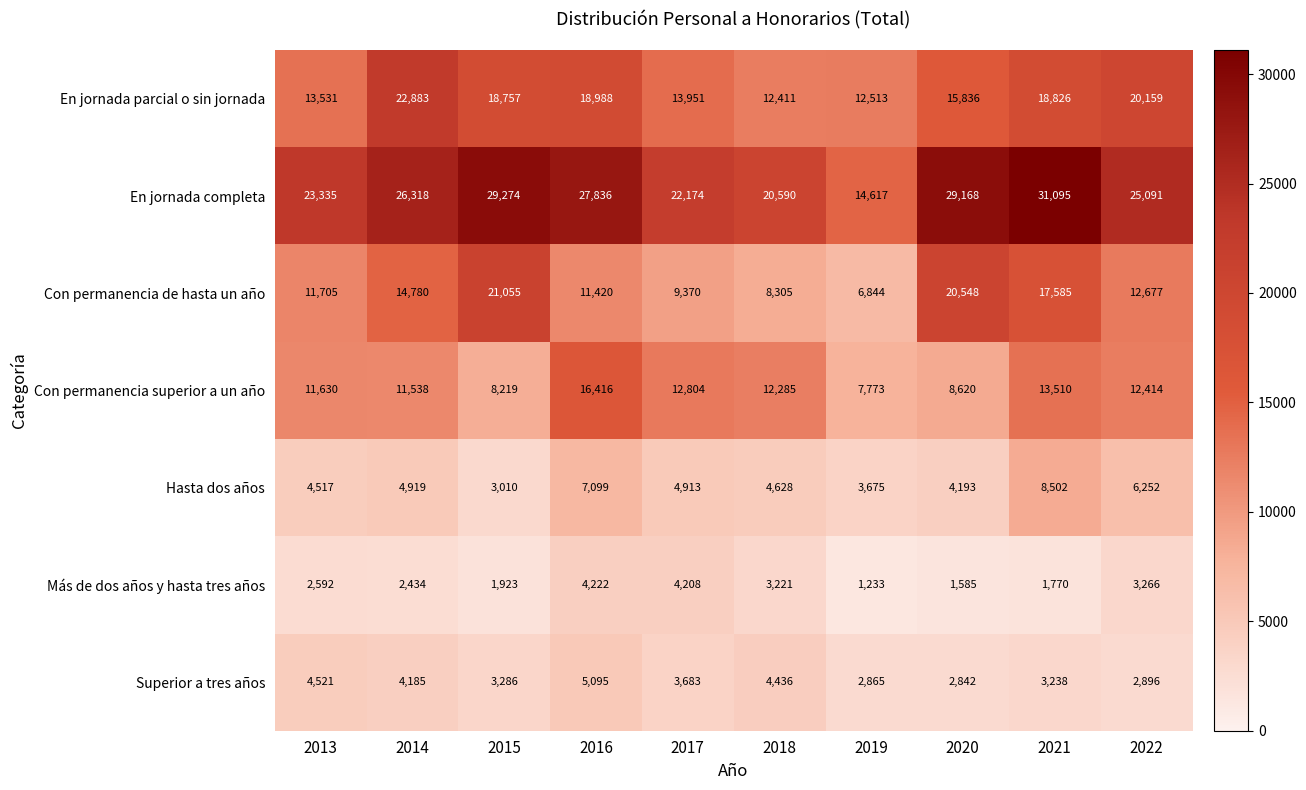

At which label does Superior a tres años first exceed 3683?

2013